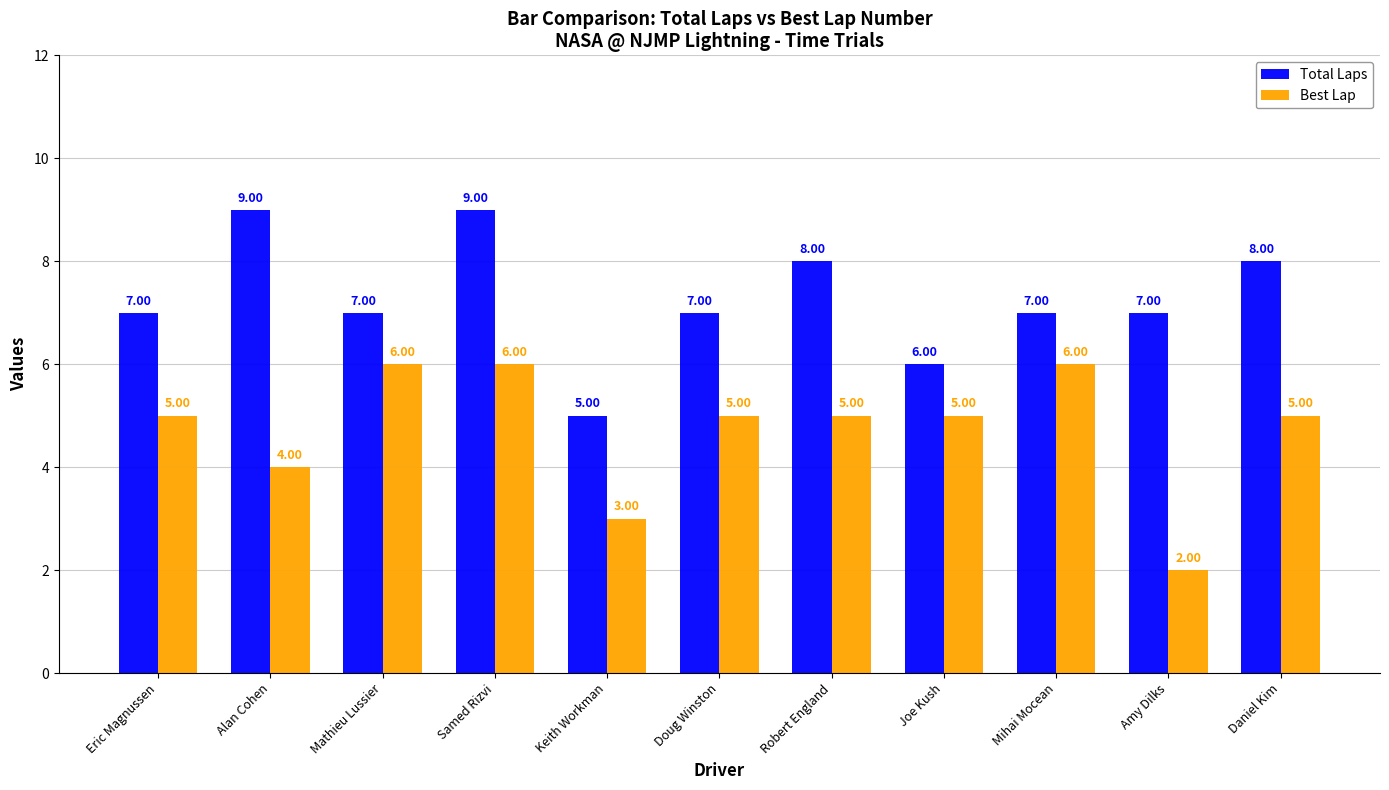

What is the label of the 2nd bar from the right?

Amy Dilks